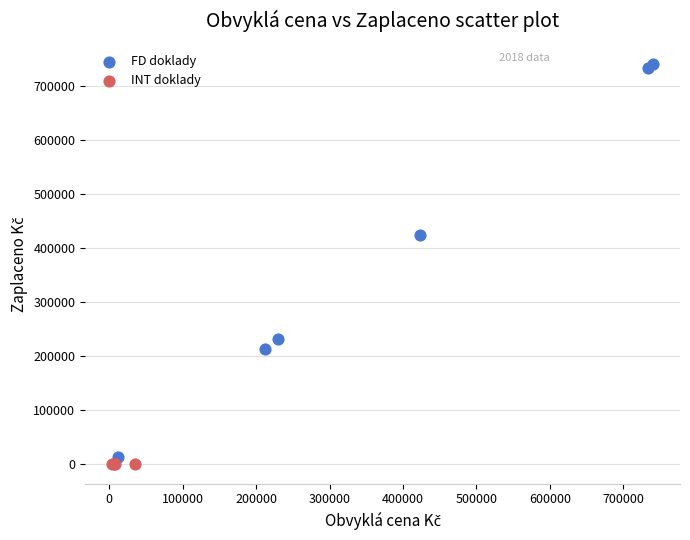

Which series contains the highest Y value?

FD doklady